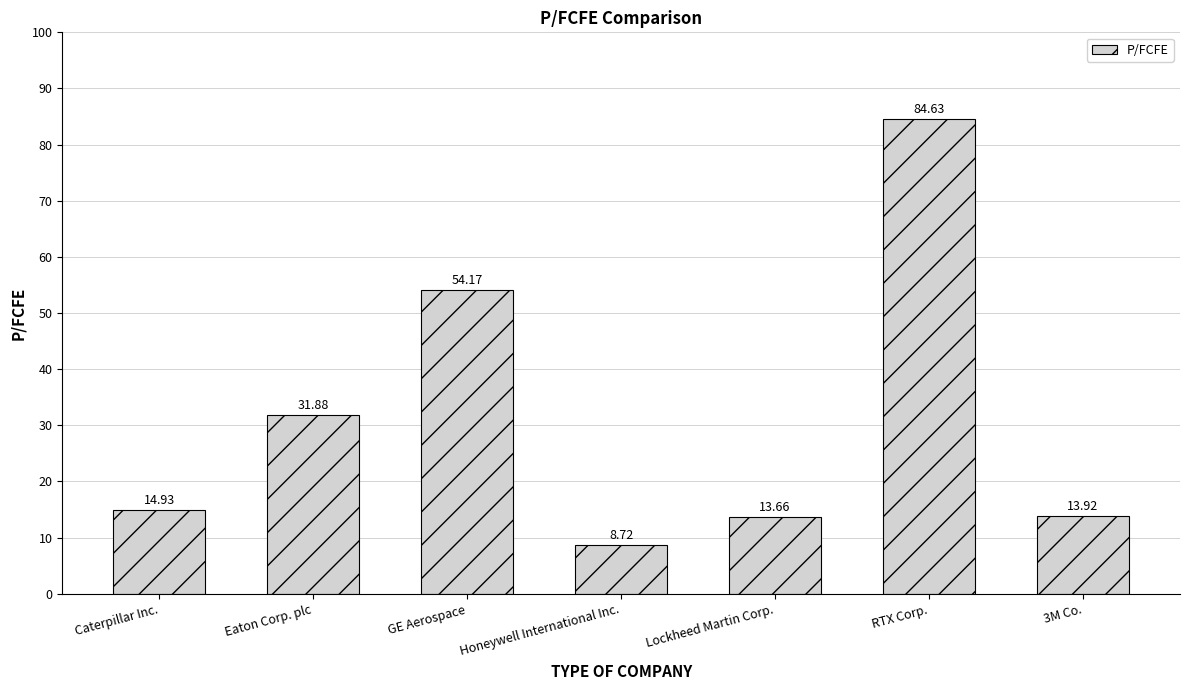

List the labels in order of value, smallest first.

Honeywell International Inc., Lockheed Martin Corp., 3M Co., Caterpillar Inc., Eaton Corp. plc, GE Aerospace, RTX Corp.